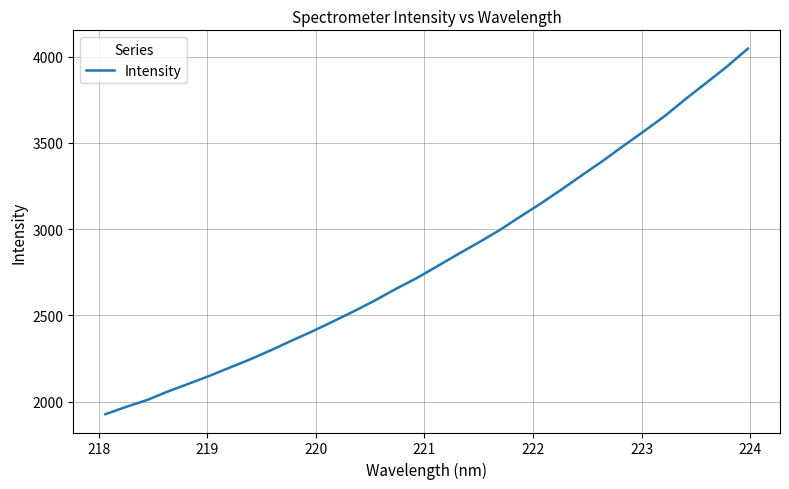

What is the difference between the maximum and minimum values?

2119.5